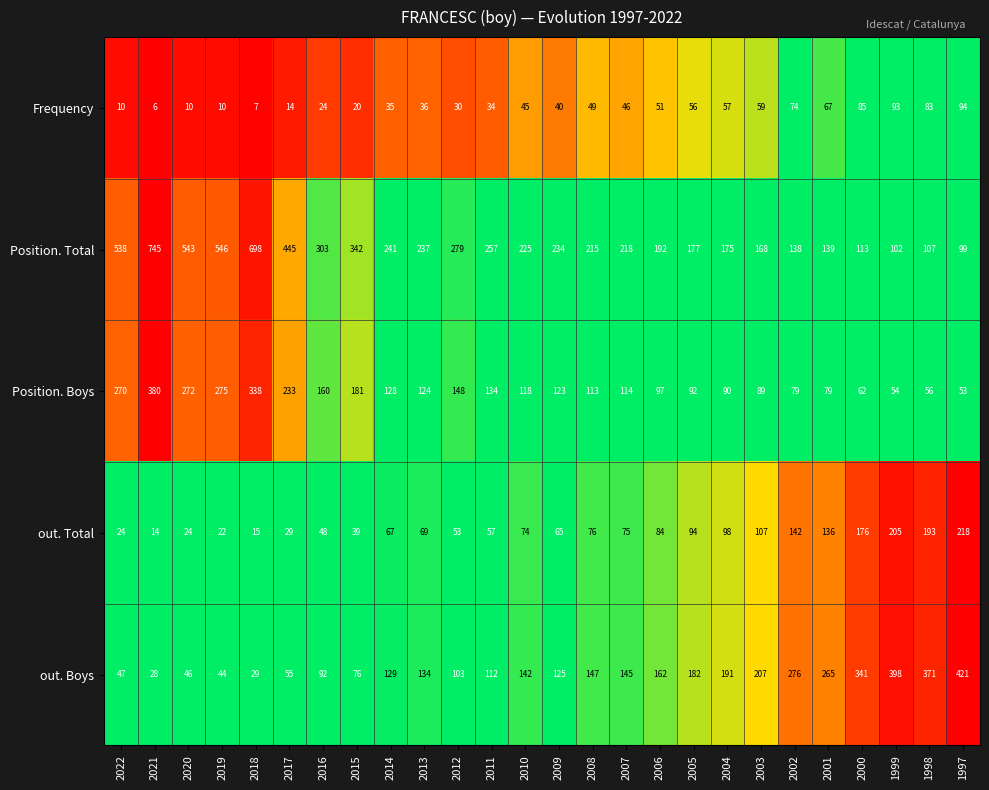

How many categories are shown in the chart?

26